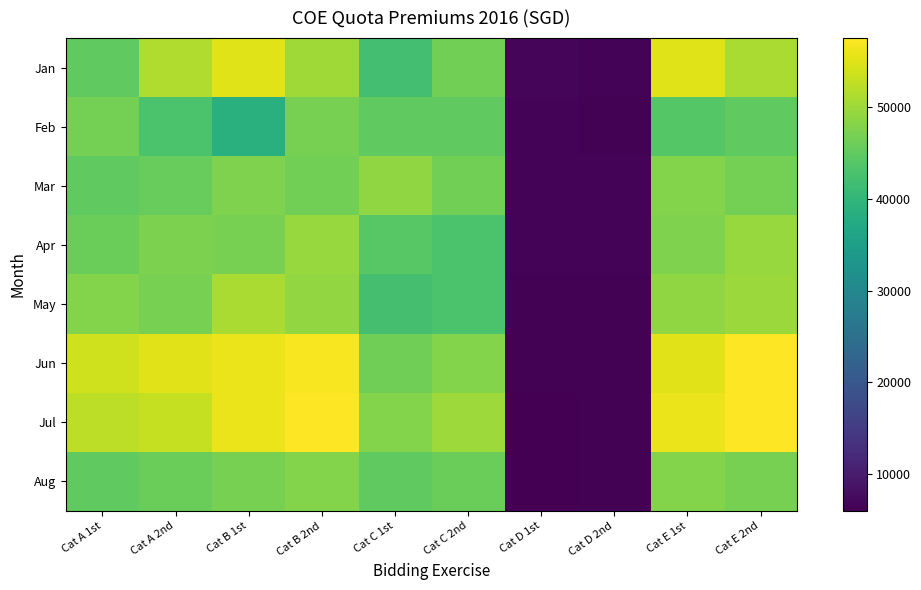

How many series are shown in this chart?

8